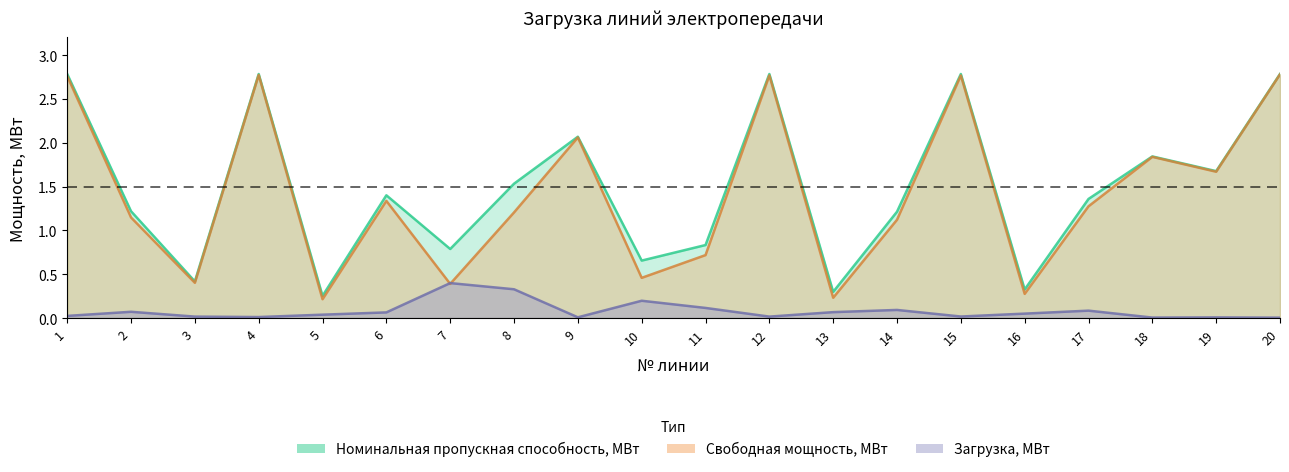

What is the total value across all series at 7?

1.6